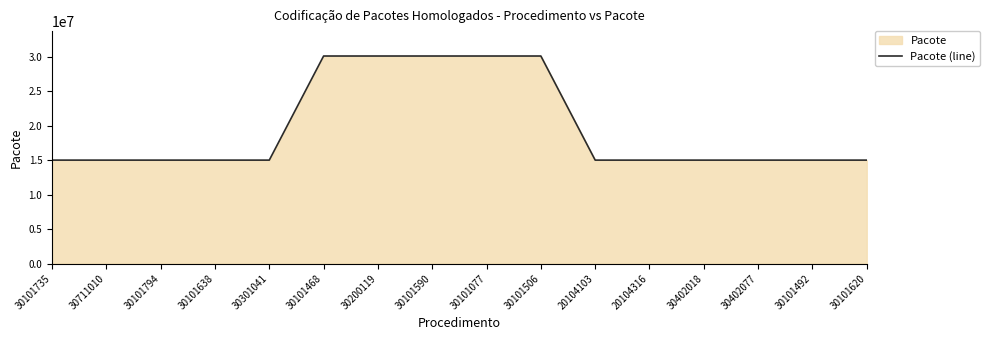

What is the value of the 16th point from the left?

15000109